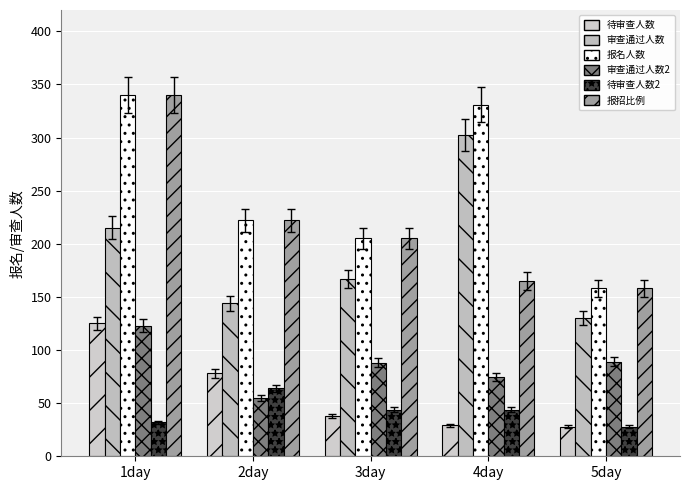

Reading right to left, transcribe all the data shown in this chart.

待审查人数: 5day=28	4day=29	3day=38	2day=78	1day=125
审查通过人数: 5day=130	4day=302	3day=167	2day=144	1day=215
报名人数: 5day=158	4day=331	3day=205	2day=222	1day=340
审查通过人数2: 5day=89	4day=75	3day=88	2day=55	1day=123
待审查人数2: 5day=28	4day=44	3day=44	2day=64	1day=32
报招比例: 5day=158	4day=165	3day=205	2day=222	1day=340